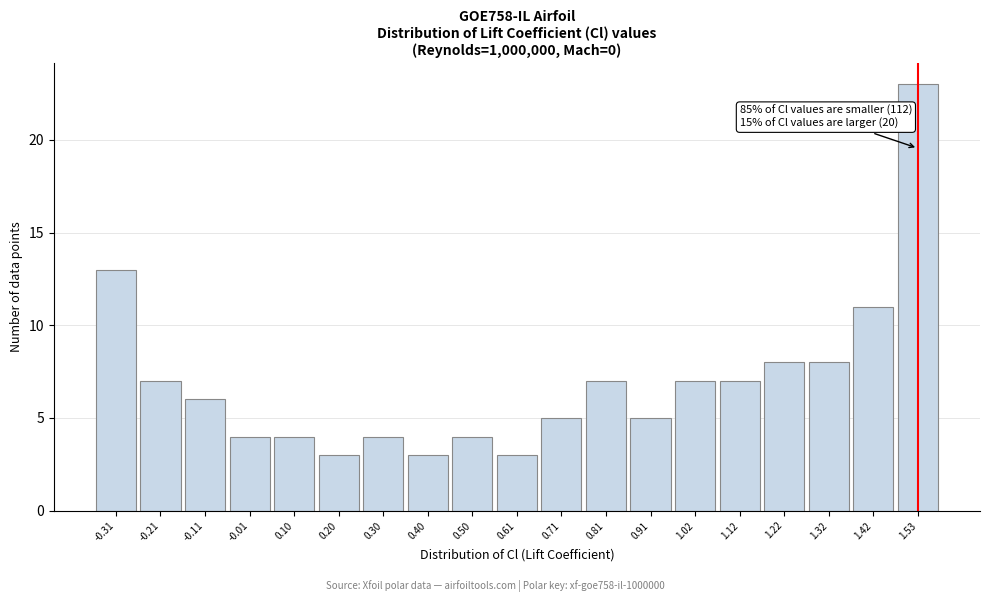

Reading right to left, list all the values displayed in this chart.

23	11	8	8	7	7	5	7	5	3	4	3	4	3	4	4	6	7	13